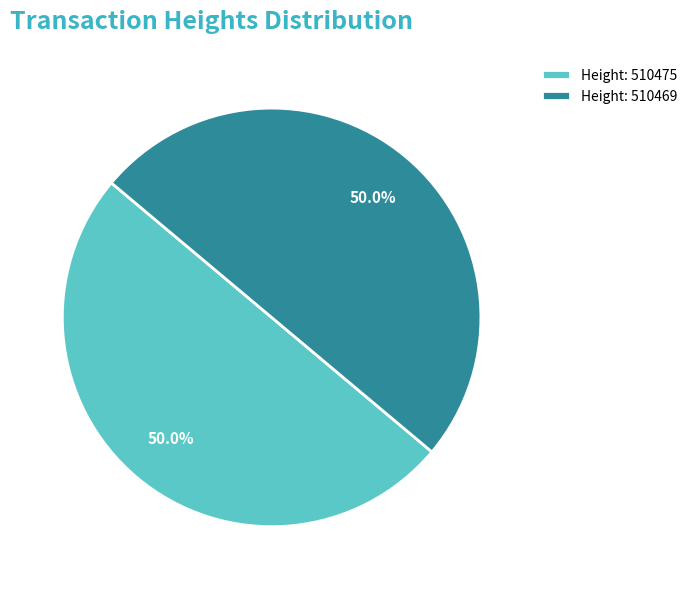

How much of the chart is everything except Height: 510475?

50.0%